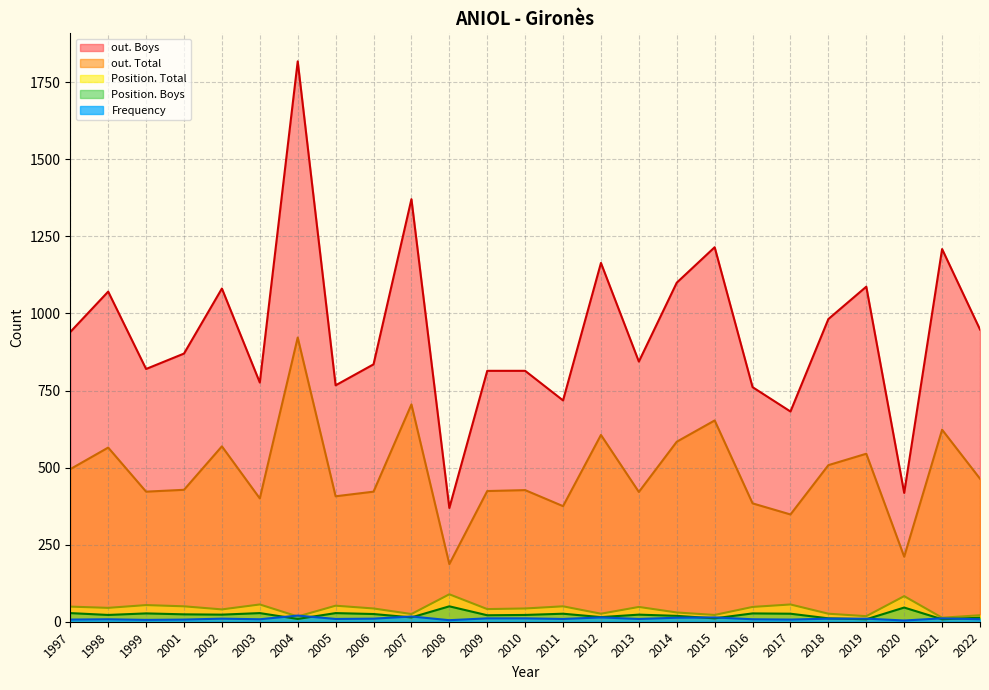

In Frequency, how many points are lower than both neighbors (excluding endpoints)?

8